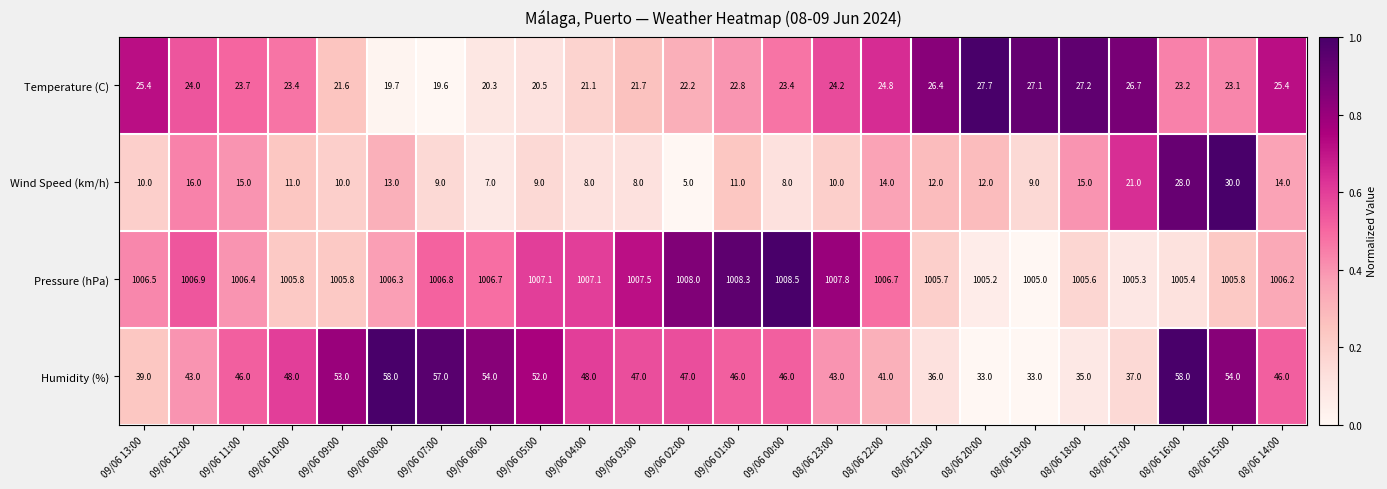

Read the Humidity (%) value at 08/06 17:00.

37.0